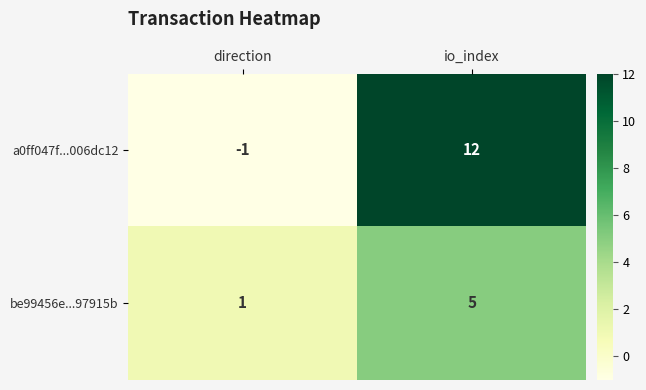

Rank the categories by a0ff047f...006dc12 value from lowest to highest.

direction, io_index